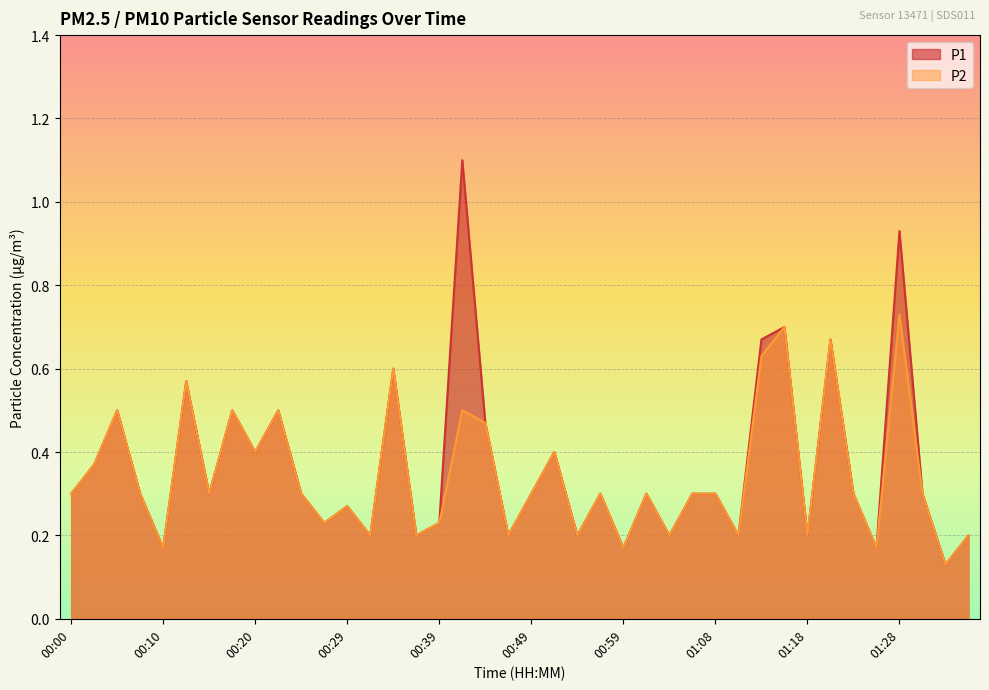

True or false: P2 and P1 intersect in this chart.

False